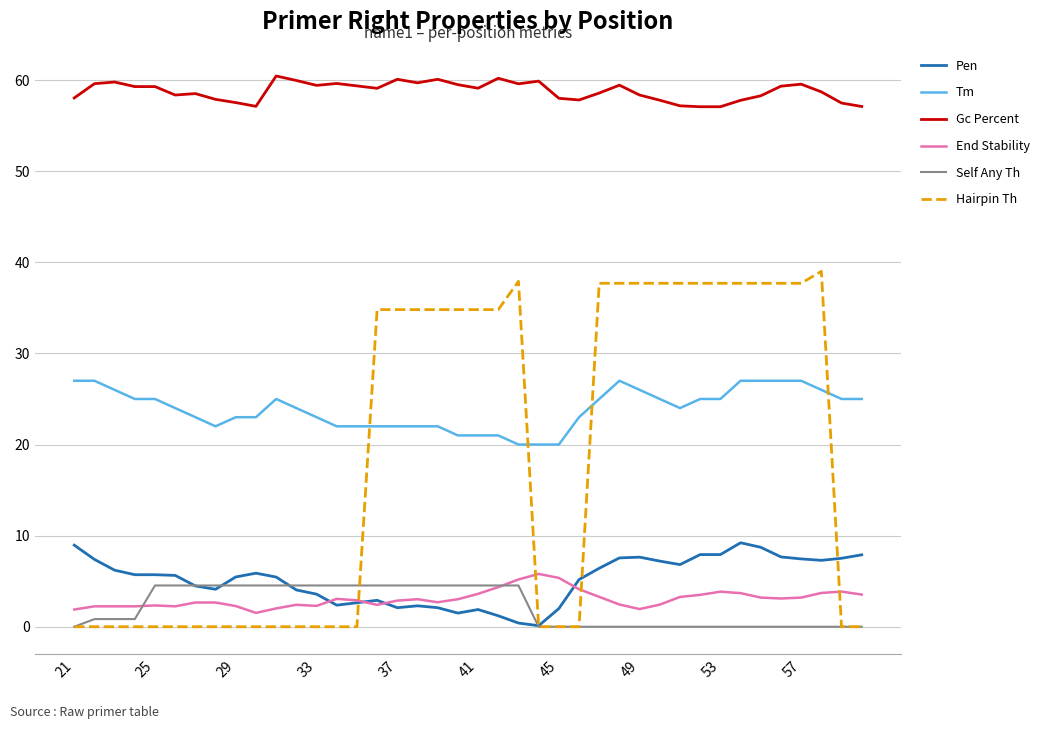

Which series ends up on top after the final intersection of Hairpin Th and Tm?

Tm